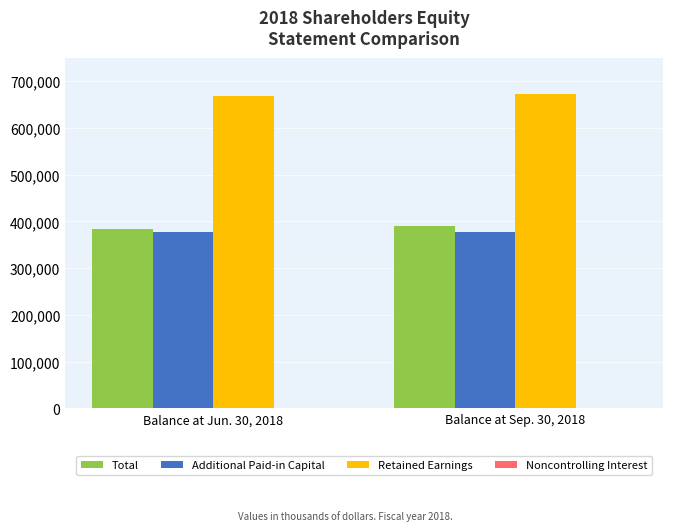

What is the sum of all Total values?

773857